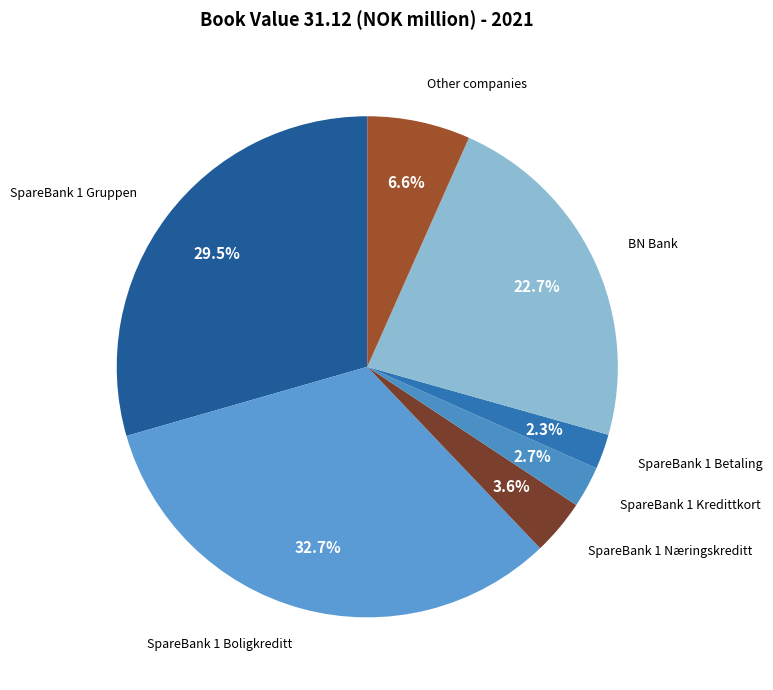

The SpareBank 1 Boligkreditt slice represents 33% of the pie. True or false?

True